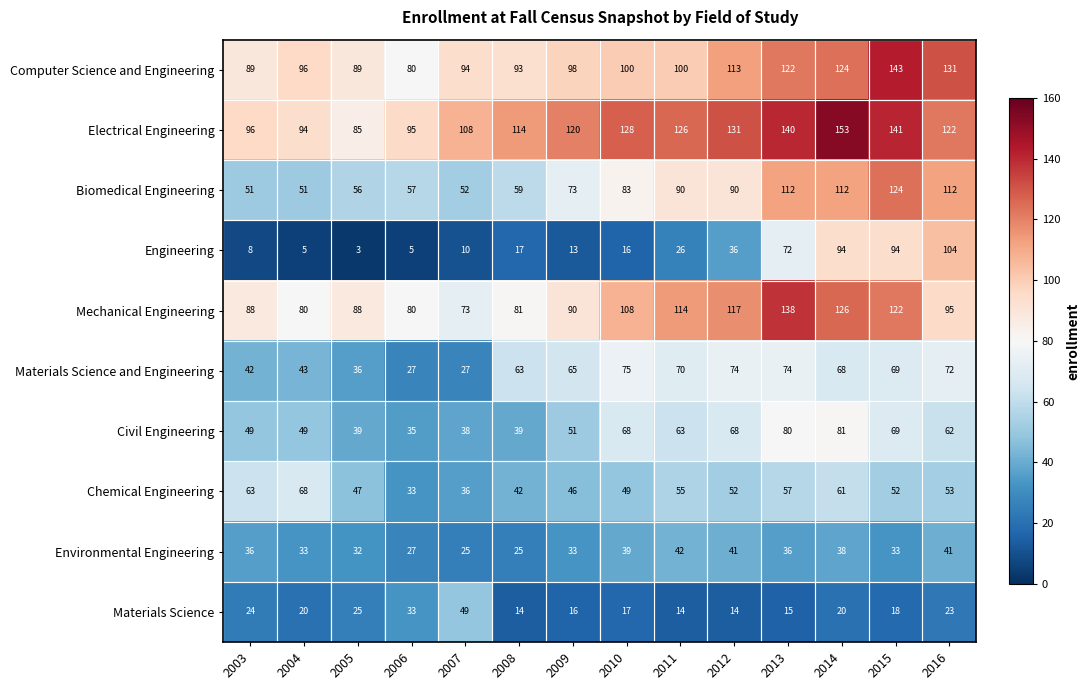

Where does the Materials Science and Engineering series first go above 68?

2010